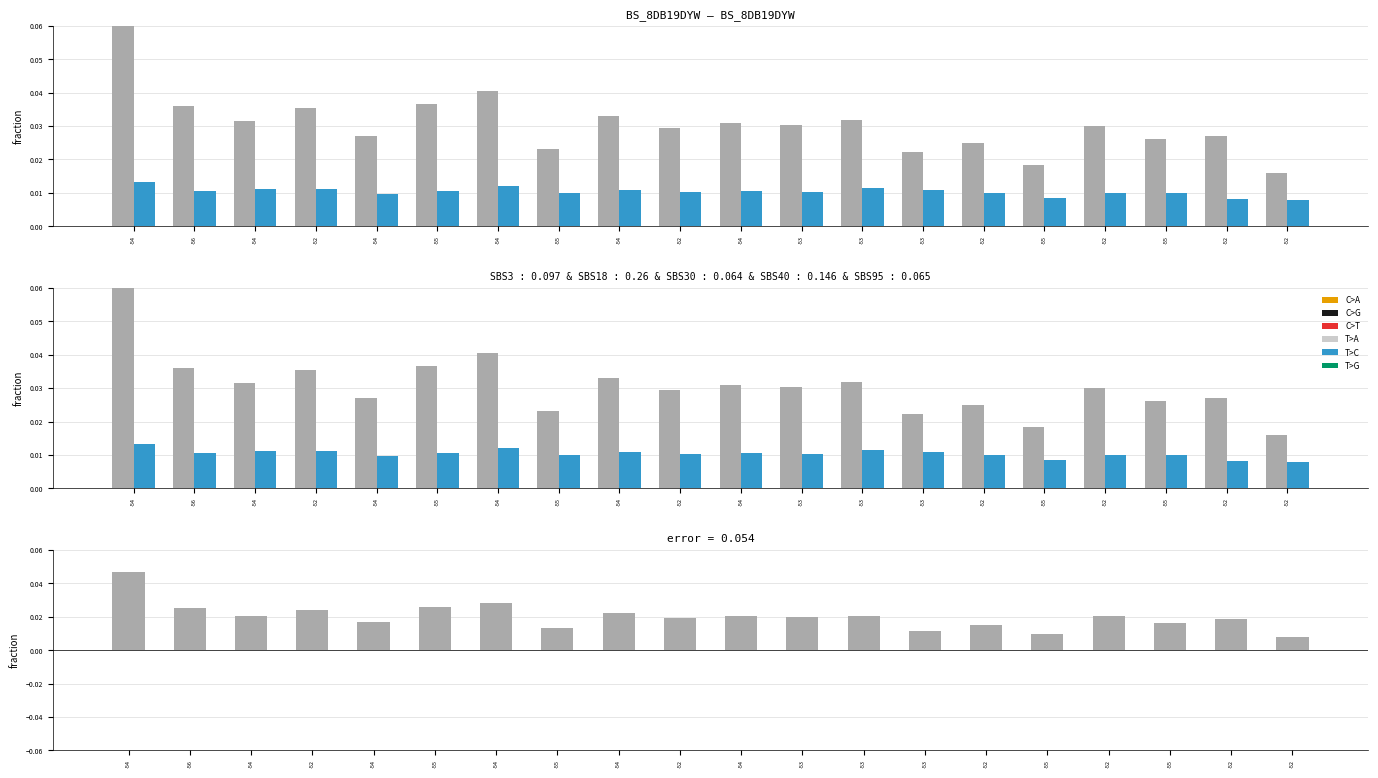

Is the value of SDS_P1 at -54 greater than the value of SDS_P1 - SDS_P2 at -55?

Yes